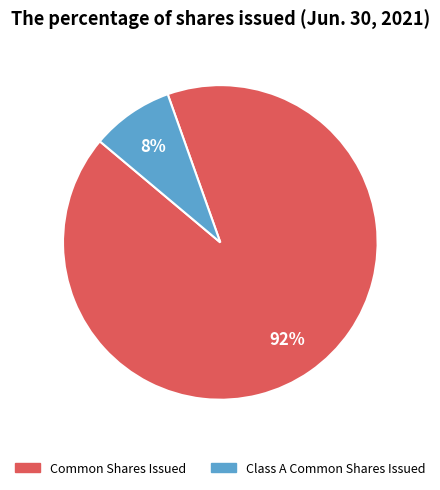

Is Common Shares Issued the majority of the pie?

Yes